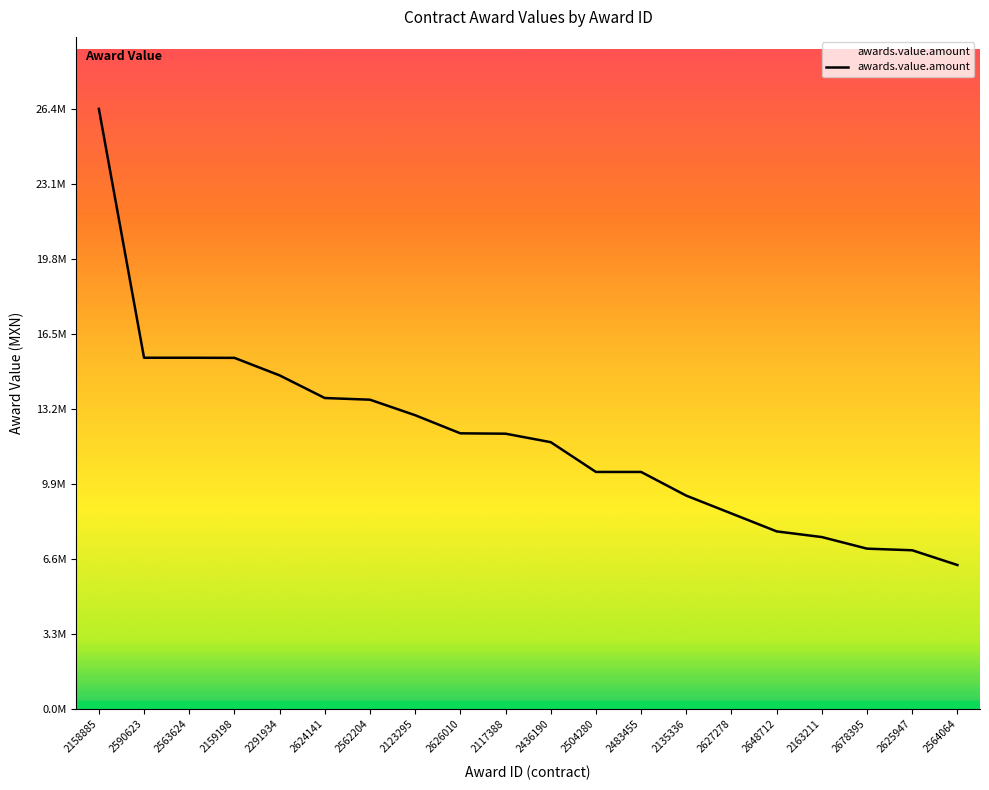

What is the label of the 4th point from the left?

2159198